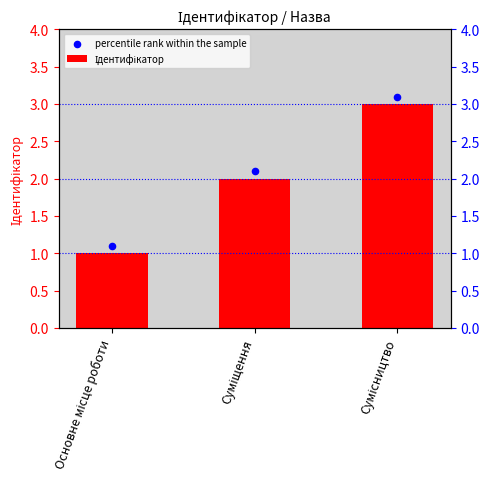

What is the total value across all series at Сумісництво?

6.1